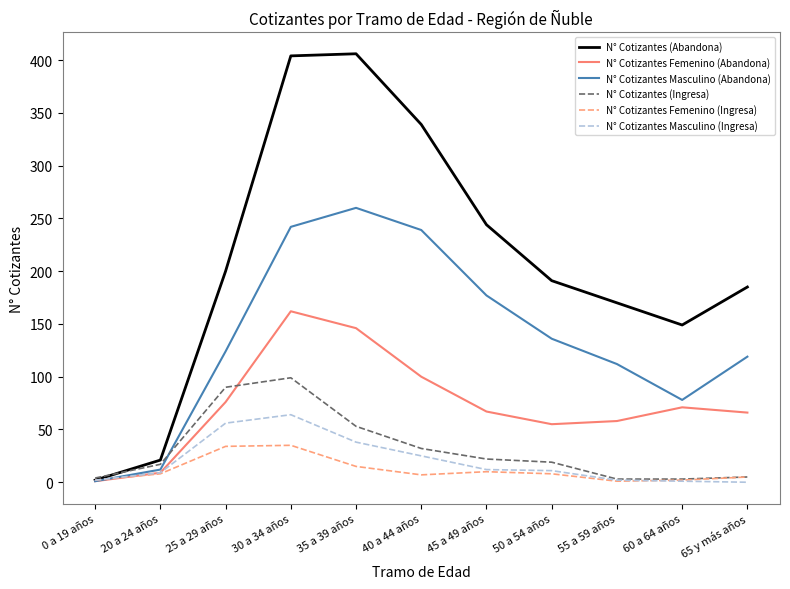

Which series has the largest range (max minus min)?

N° Cotizantes (Abandona)